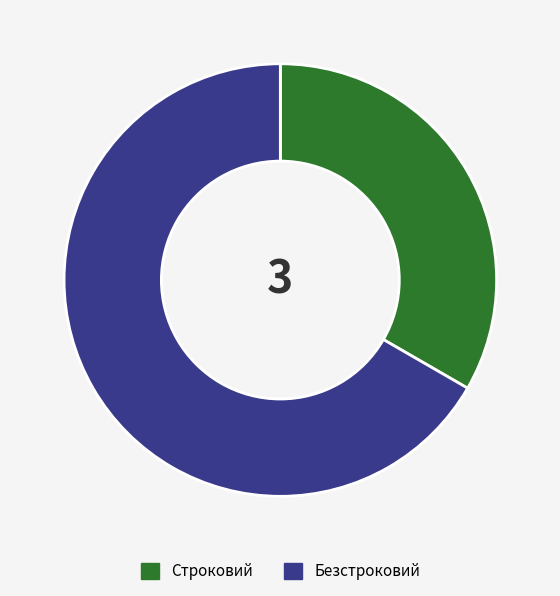

The Строковий slice represents 42% of the pie. True or false?

False